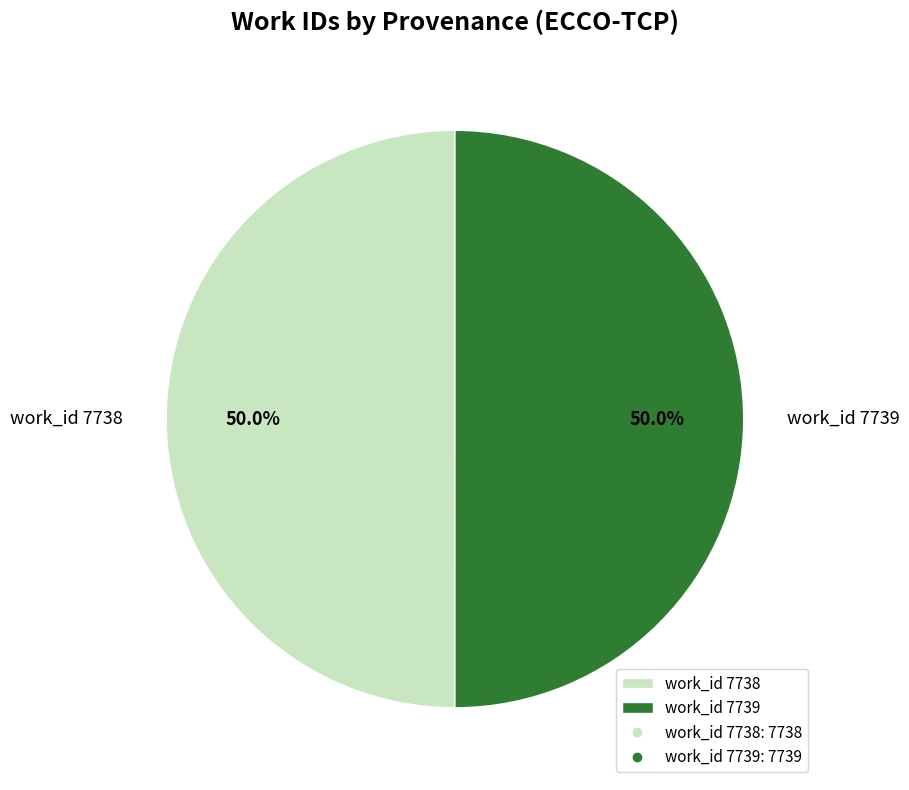

What percentage is the work_id 7739 slice, to the nearest percent?

50%